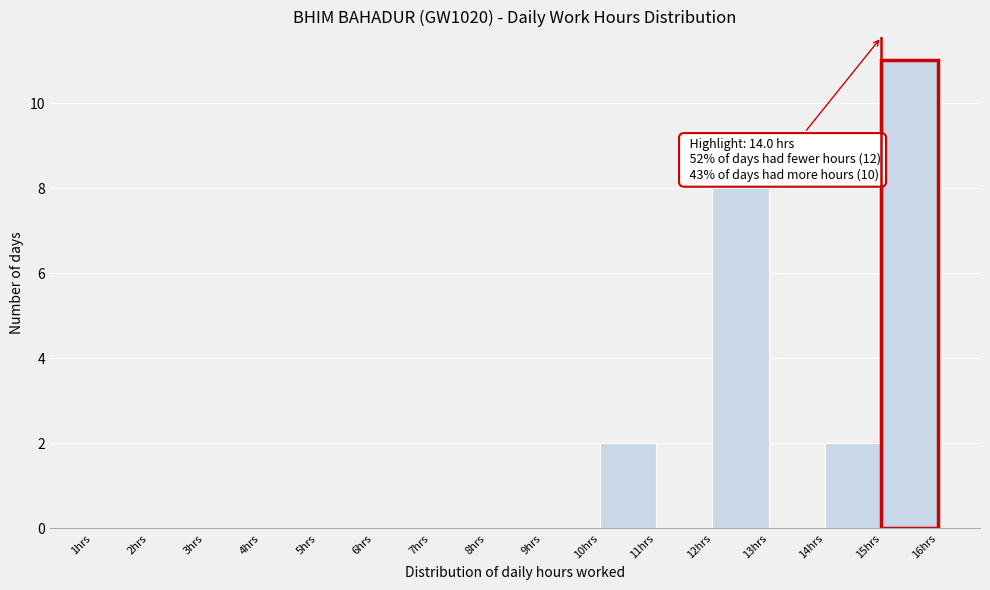

Reading left to right, extract all data points from this chart.

1hrs=0	2hrs=0	3hrs=0	4hrs=0	5hrs=0	6hrs=0	7hrs=0	8hrs=0	9hrs=0	10hrs=2	11hrs=0	12hrs=8	13hrs=0	14hrs=2	15hrs=11